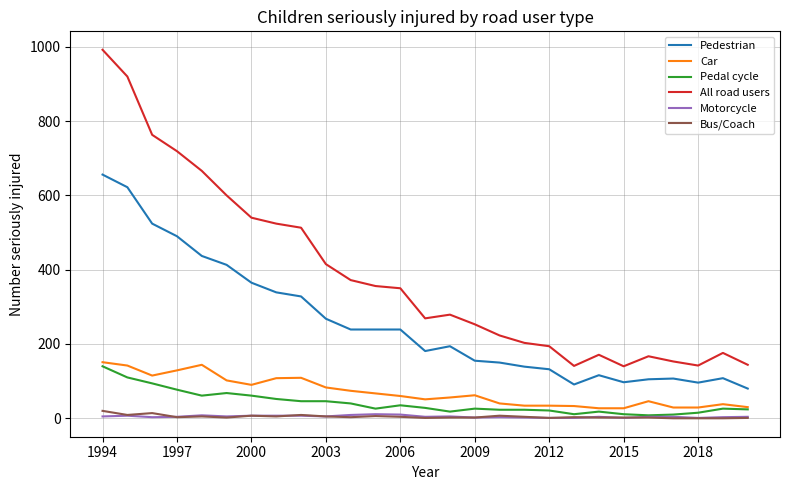

What is the maximum value for Car?

151